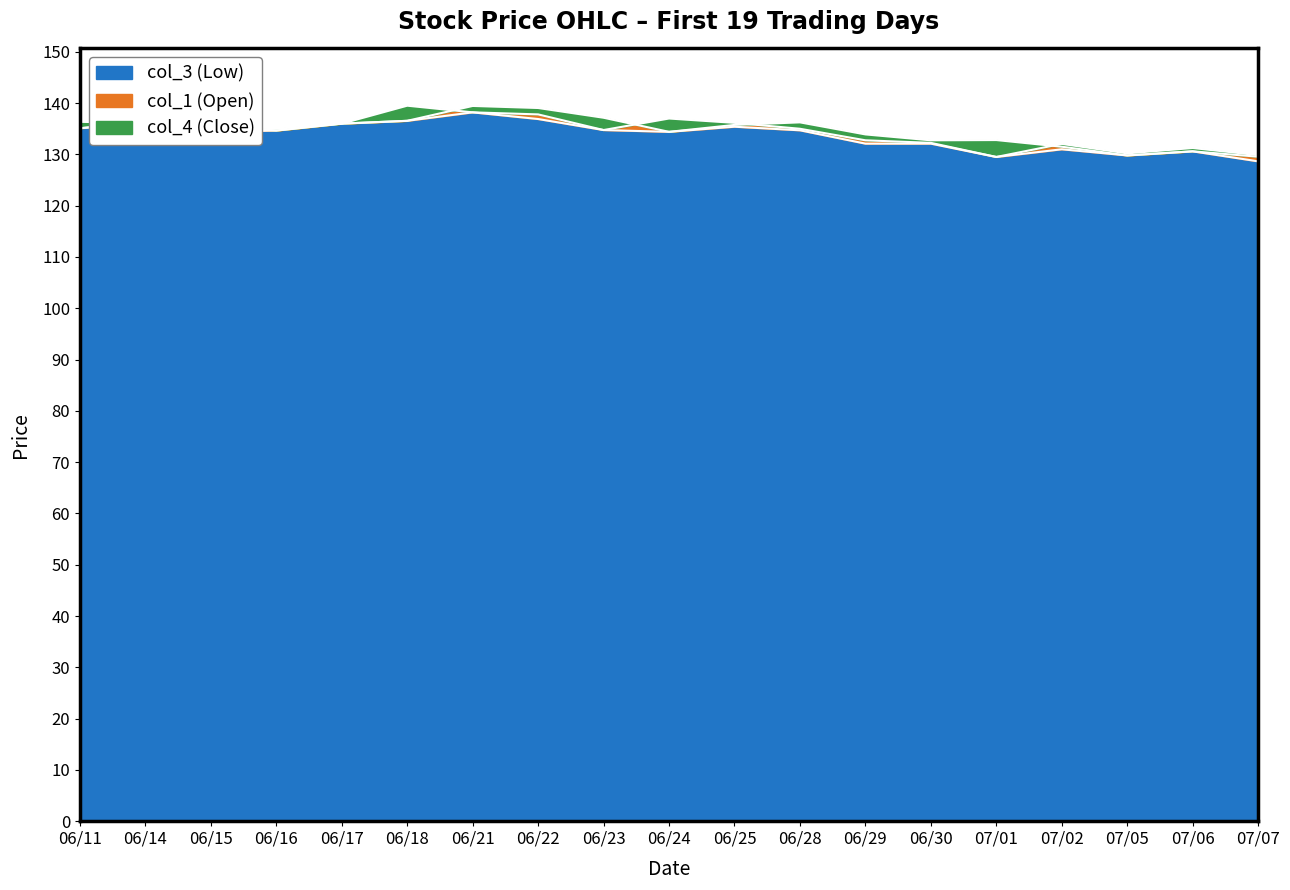

What is the value of the col_1 point at the 2nd from the left?

136.4